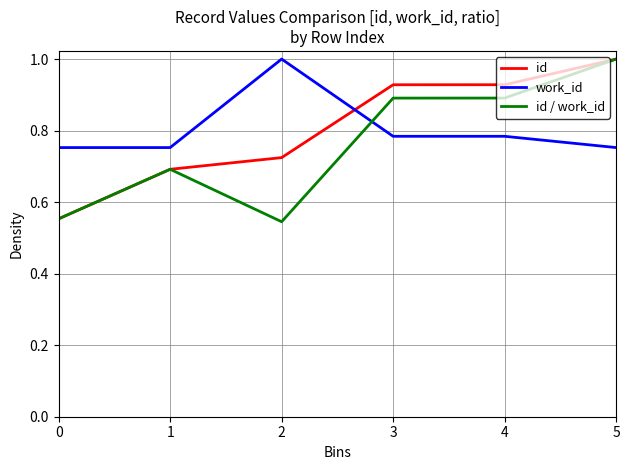

The id / work_id series shows 0.7 at 1. True or false?

True